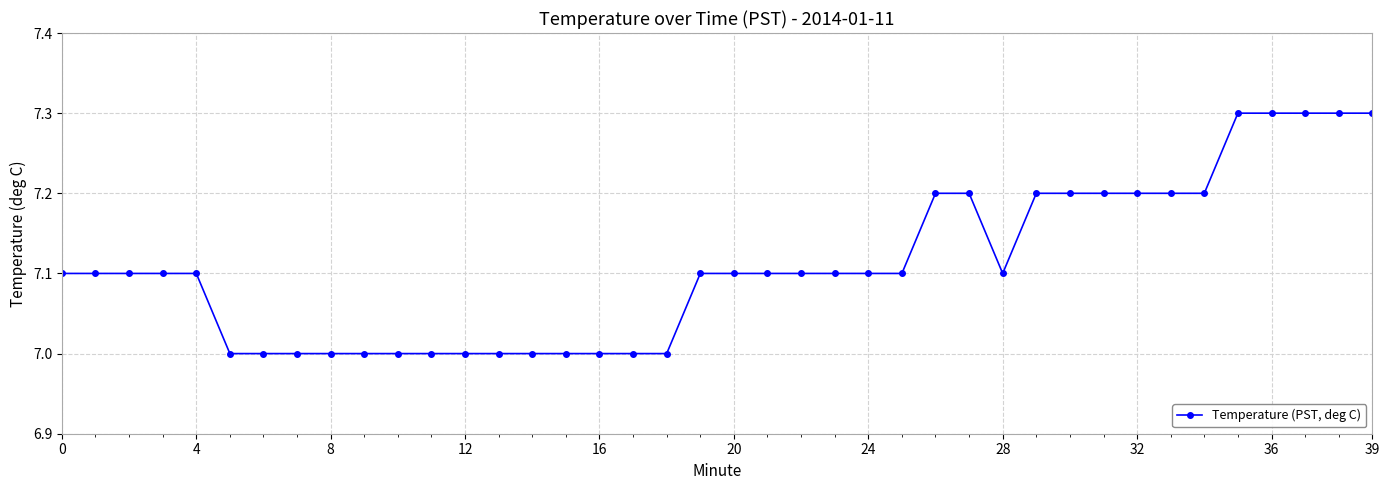

What is the greatest value displayed?

7.3